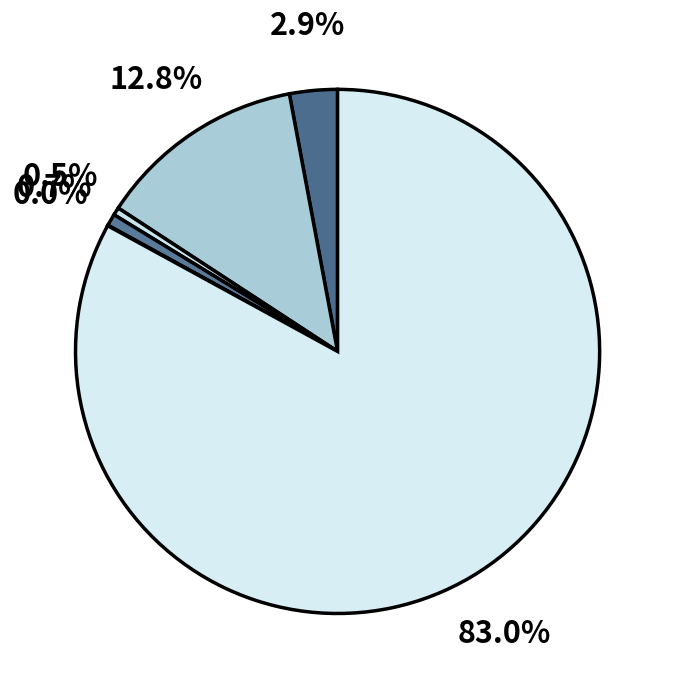

Which category has the biggest portion of the pie?

السعودية